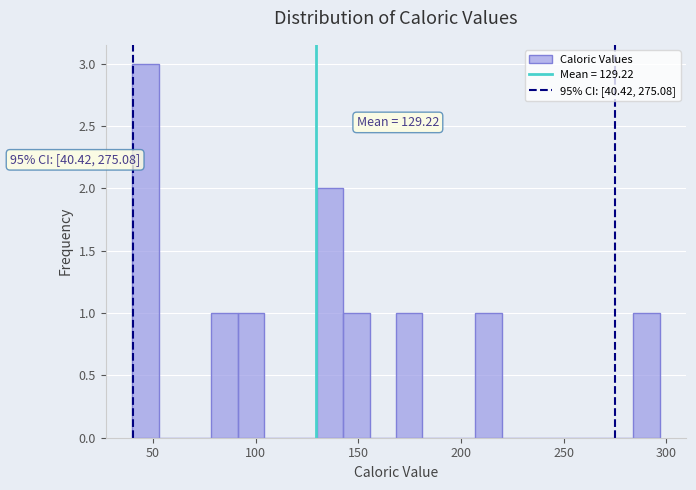

Around what value on the x-axis is the tallest bar? Give the approximate position of its centre, as read against the axis.

45